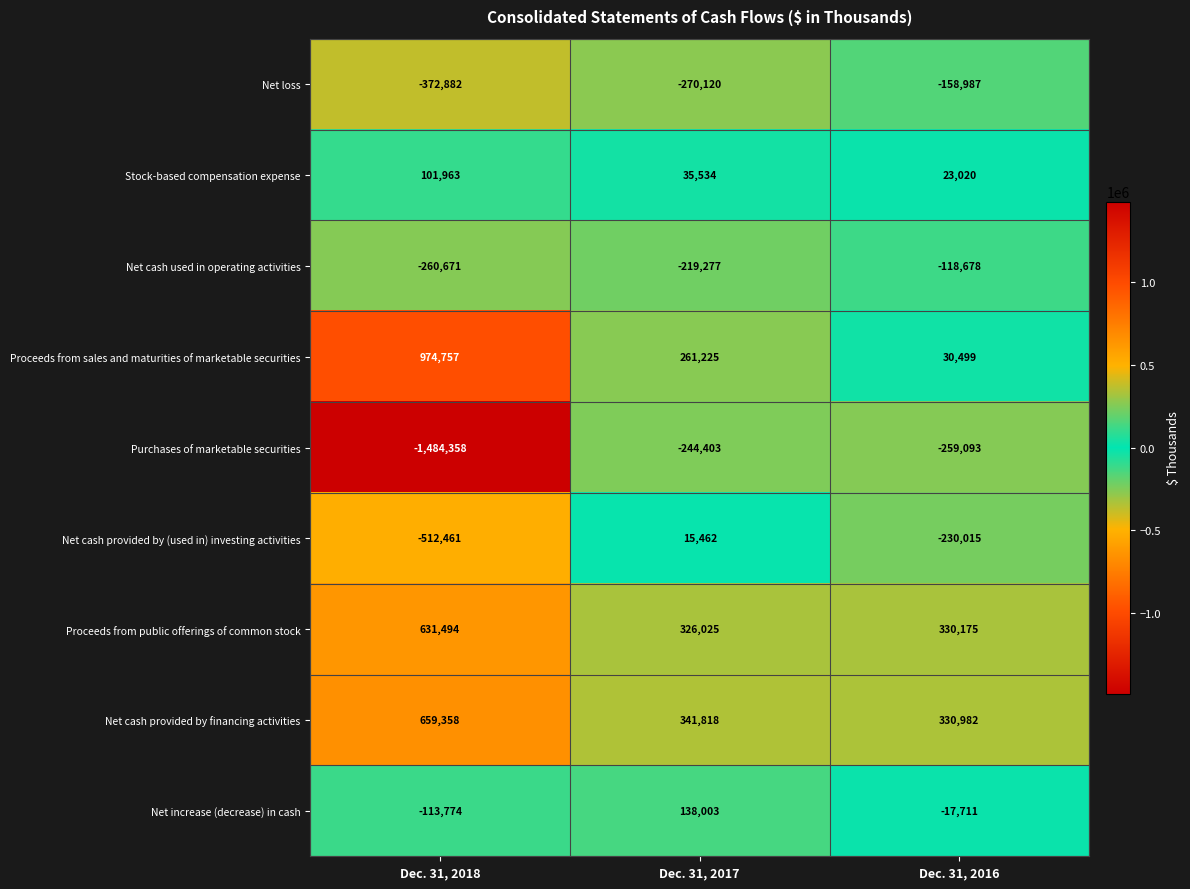

Which series has the largest total across all categories?

Net cash provided by financing activities